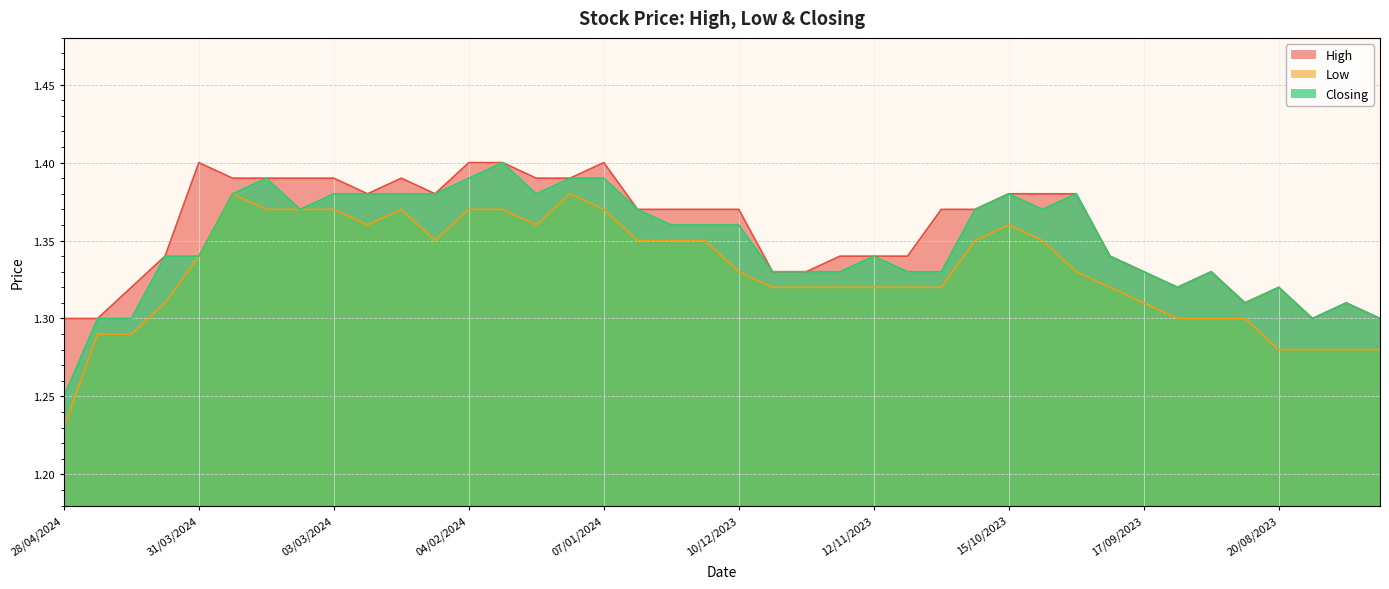

Is it true that High equals 1.4 at 10/03/2024?

True